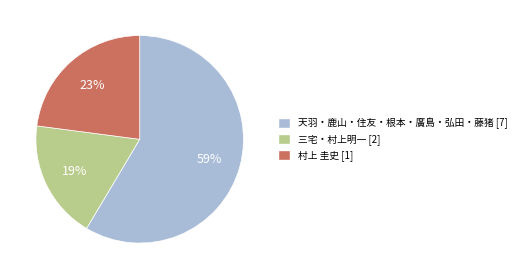

How many slices are in this pie chart?

3